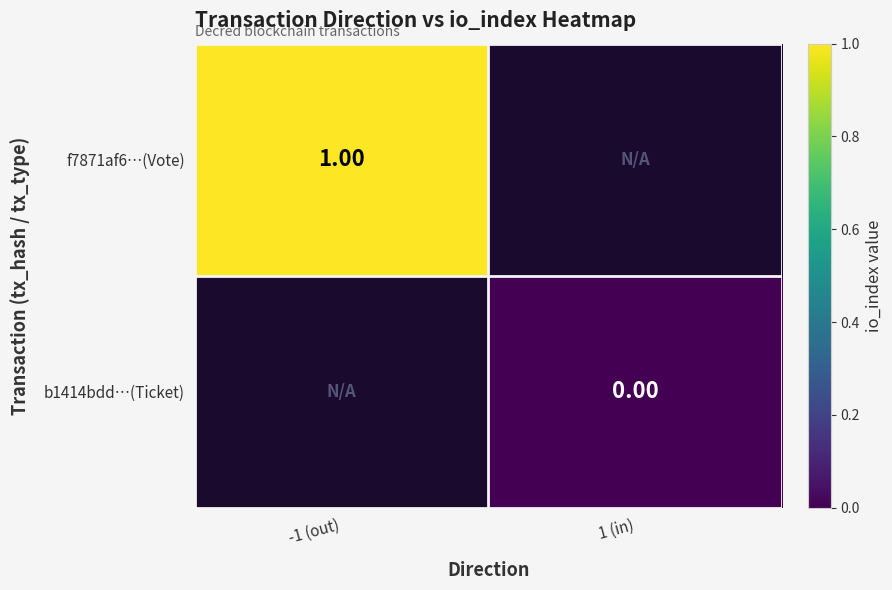

Which label corresponds to the smallest value in the chart?

1 (in)